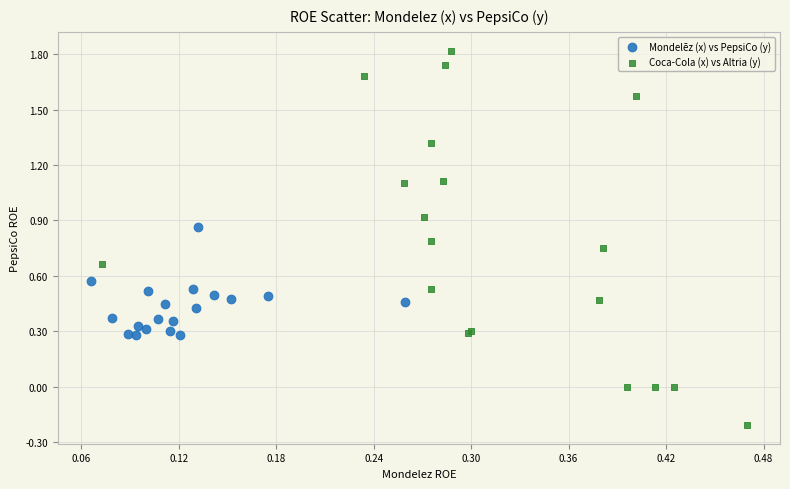

Which series has the largest Y range (max minus min)?

Coca-Cola (x) vs Altria (y)